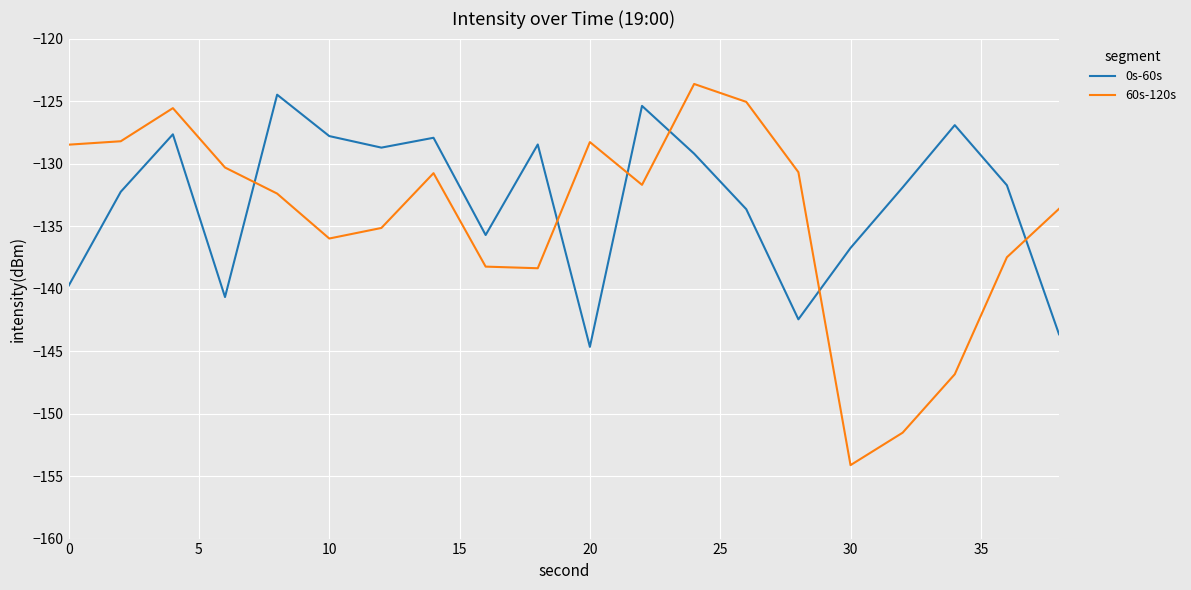

How many intersections are there between 0s-60s and 60s-120s?

6